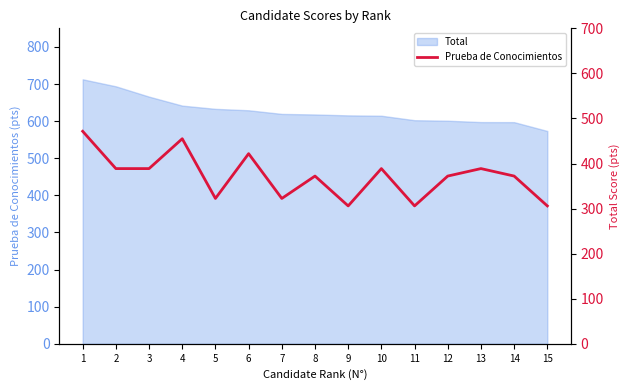

How many lines are shown in the chart?

1